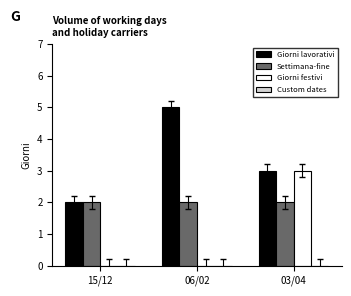

Is the value of Giorni lavorativi at 15/12 greater than the value of Giorni festivi at 15/12?

Yes